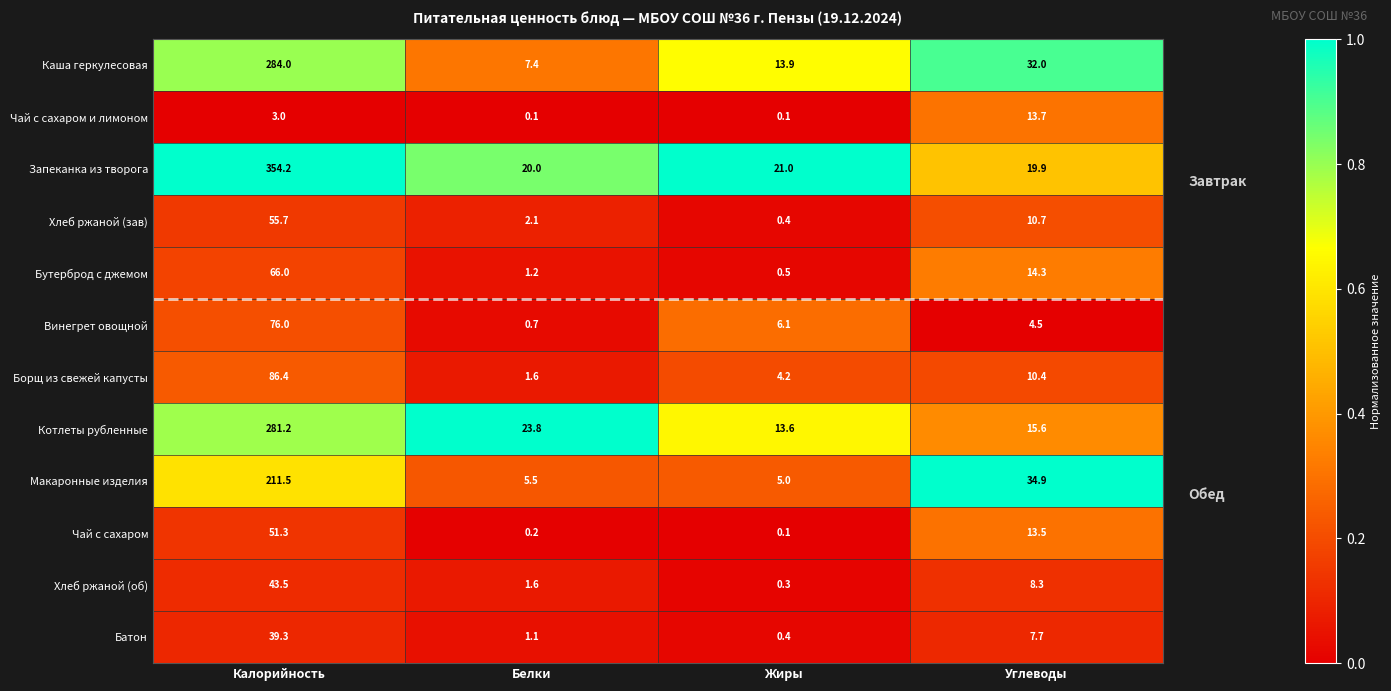

What is the maximum value for Котлеты рубленные?

281.2